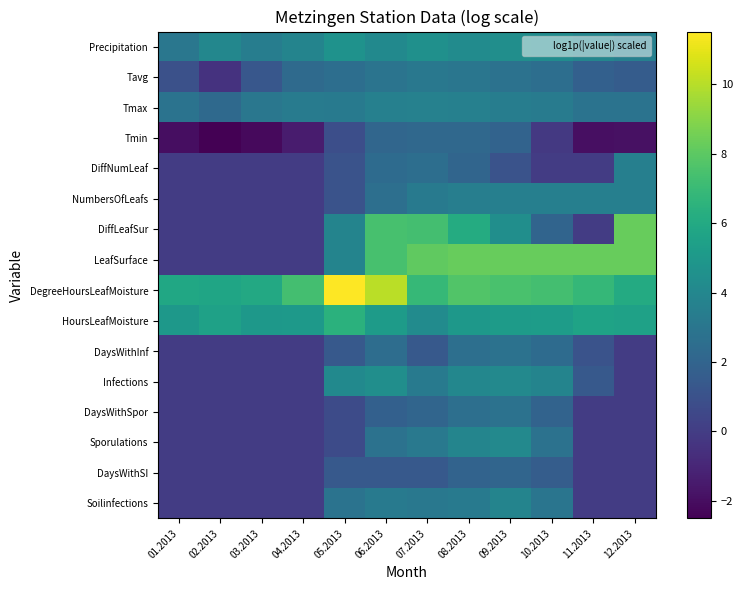

Reading right to left, what are all the values shown in this chart?

Soilinfections: 12.2013=0.0	11.2013=0.0	10.2013=2.9	09.2013=3.8	08.2013=3.3	07.2013=3.1	06.2013=3.2	05.2013=2.8	04.2013=0.0	03.2013=0.0	02.2013=0.0	01.2013=0.0
DaysWithSI: 12.2013=0.0	11.2013=0.0	10.2013=1.6	09.2013=2.1	08.2013=1.9	07.2013=1.4	06.2013=1.4	05.2013=1.4	04.2013=0.0	03.2013=0.0	02.2013=0.0	01.2013=0.0
Sporulations: 12.2013=0.0	11.2013=0.0	10.2013=2.8	09.2013=4.1	08.2013=3.9	07.2013=3.1	06.2013=2.8	05.2013=0.7	04.2013=0.0	03.2013=0.0	02.2013=0.0	01.2013=0.0
DaysWithSpor: 12.2013=0.0	11.2013=0.0	10.2013=1.9	09.2013=2.8	08.2013=2.6	07.2013=2.1	06.2013=1.8	05.2013=0.7	04.2013=0.0	03.2013=0.0	02.2013=0.0	01.2013=0.0
Infections: 12.2013=0.0	11.2013=1.4	10.2013=3.8	09.2013=4.1	08.2013=4.0	07.2013=3.3	06.2013=4.4	05.2013=4.1	04.2013=0.0	03.2013=0.0	02.2013=0.0	01.2013=0.0
DaysWithInf: 12.2013=0.0	11.2013=1.1	10.2013=2.4	09.2013=2.8	08.2013=2.6	07.2013=1.4	06.2013=2.5	05.2013=1.4	04.2013=0.0	03.2013=0.0	02.2013=0.0	01.2013=0.0
HoursLeafMoisture: 12.2013=5.5	11.2013=5.7	10.2013=5.2	09.2013=5.2	08.2013=5.0	07.2013=4.3	06.2013=5.2	05.2013=6.5	04.2013=5.1	03.2013=5.0	02.2013=5.5	01.2013=5.0
DegreeHoursLeafMoisture: 12.2013=6.1	11.2013=6.9	10.2013=7.3	09.2013=7.5	08.2013=7.7	07.2013=6.9	06.2013=10.1	05.2013=11.5	04.2013=7.4	03.2013=5.9	02.2013=5.7	01.2013=5.8
LeafSurface: 12.2013=8.3	11.2013=8.3	10.2013=8.3	09.2013=8.3	08.2013=8.2	07.2013=8.1	06.2013=7.5	05.2013=3.8	04.2013=0.0	03.2013=0.0	02.2013=0.0	01.2013=0.0
DiffLeafSur: 12.2013=8.3	11.2013=0.0	10.2013=2.0	09.2013=4.4	08.2013=6.1	07.2013=7.3	06.2013=7.4	05.2013=3.8	04.2013=0.0	03.2013=0.0	02.2013=0.0	01.2013=0.0
NumbersOfLeafs: 12.2013=3.6	11.2013=3.6	10.2013=3.6	09.2013=3.6	08.2013=3.5	07.2013=3.3	06.2013=2.6	05.2013=1.1	04.2013=0.0	03.2013=0.0	02.2013=0.0	01.2013=0.0
DiffNumLeaf: 12.2013=3.6	11.2013=0.0	10.2013=0.0	09.2013=1.1	08.2013=2.1	07.2013=2.6	06.2013=2.4	05.2013=1.1	04.2013=0.0	03.2013=0.0	02.2013=0.0	01.2013=0.0
Tmin: 12.2013=-1.9	11.2013=-1.9	10.2013=-0.2	09.2013=1.9	08.2013=2.2	07.2013=2.2	06.2013=2.1	05.2013=0.9	04.2013=-1.4	03.2013=-2.2	02.2013=-2.5	01.2013=-2.0
Tmax: 12.2013=2.8	11.2013=2.9	10.2013=3.3	09.2013=3.4	08.2013=3.6	07.2013=3.6	06.2013=3.6	05.2013=3.2	04.2013=3.3	03.2013=3.0	02.2013=2.3	01.2013=2.8
Tavg: 12.2013=1.6	11.2013=1.8	10.2013=2.6	09.2013=2.8	08.2013=3.0	07.2013=3.1	06.2013=2.9	05.2013=2.5	04.2013=2.4	03.2013=1.3	02.2013=-0.5	01.2013=1.0
Precipitation: 12.2013=3.6	11.2013=3.9	10.2013=4.3	09.2013=4.4	08.2013=4.3	07.2013=4.5	06.2013=4.1	05.2013=4.7	04.2013=3.8	03.2013=3.4	02.2013=4.0	01.2013=3.1